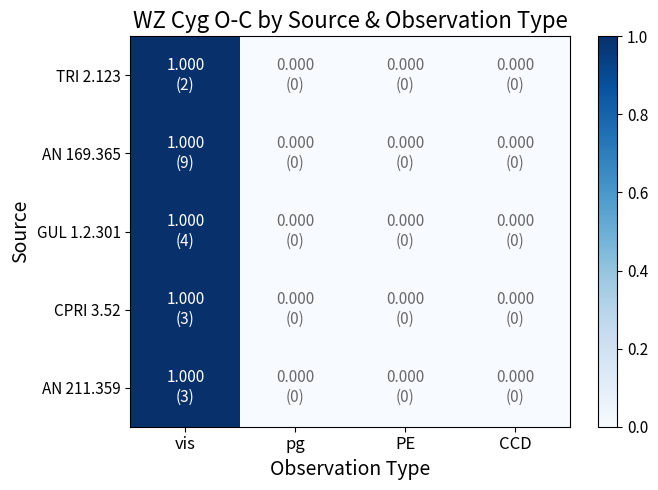

Reading left to right, transcribe all the data shown in this chart.

TRI 2.123: vis=1	pg=0	PE=0	CCD=0
AN 169.365: vis=1	pg=0	PE=0	CCD=0
GUL 1.2.301: vis=1	pg=0	PE=0	CCD=0
CPRI 3.52: vis=1	pg=0	PE=0	CCD=0
AN 211.359: vis=1	pg=0	PE=0	CCD=0